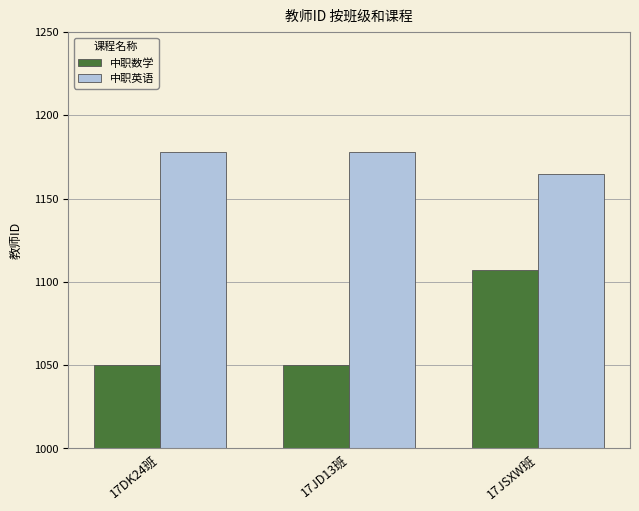

List the series in order of their overall mean, highest first.

中职英语, 中职数学